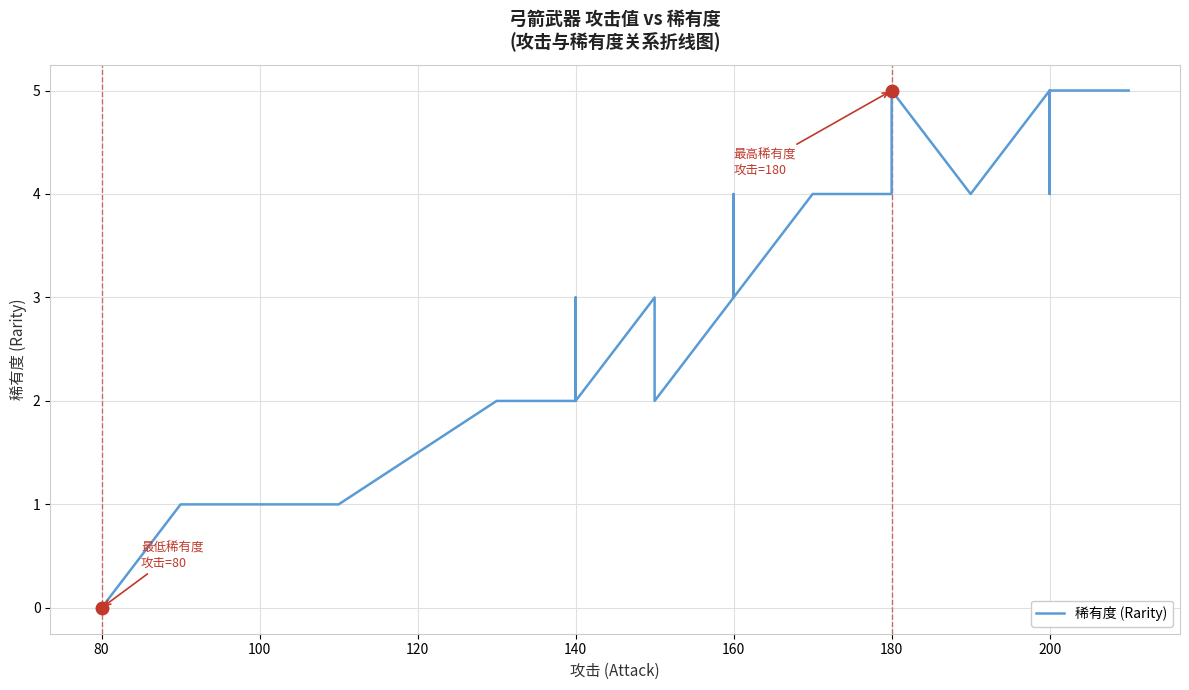

How many values exceed 3?

18